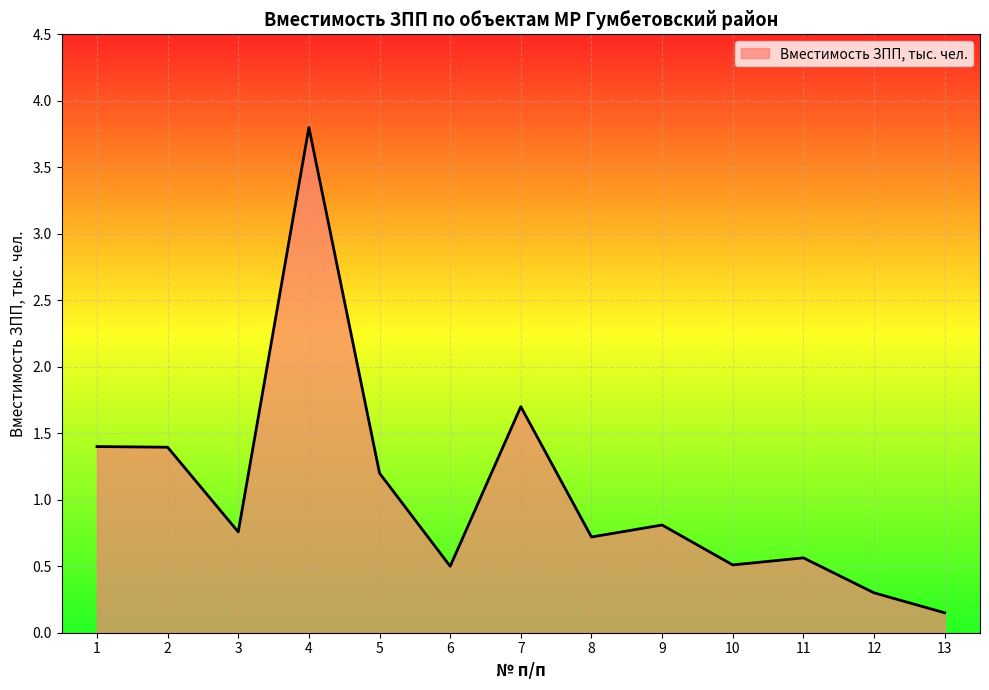

How many series are shown in this chart?

1